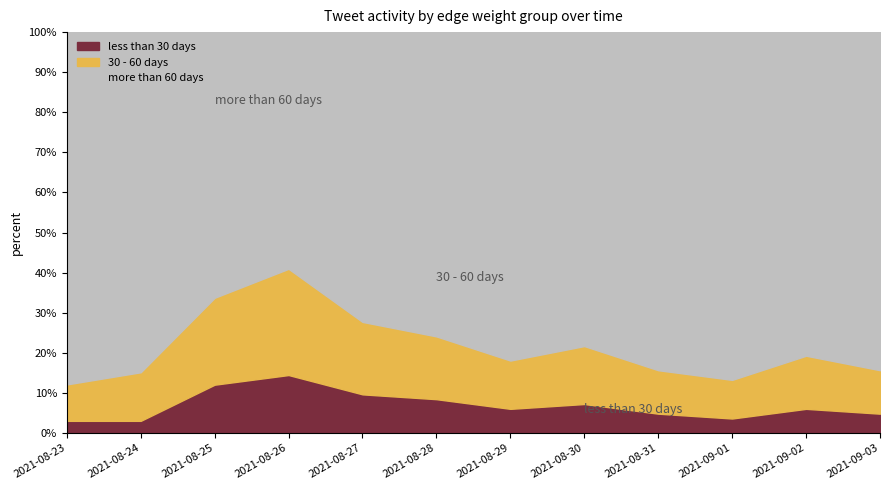

What is the total value across all series at 2021-08-28?

100.0